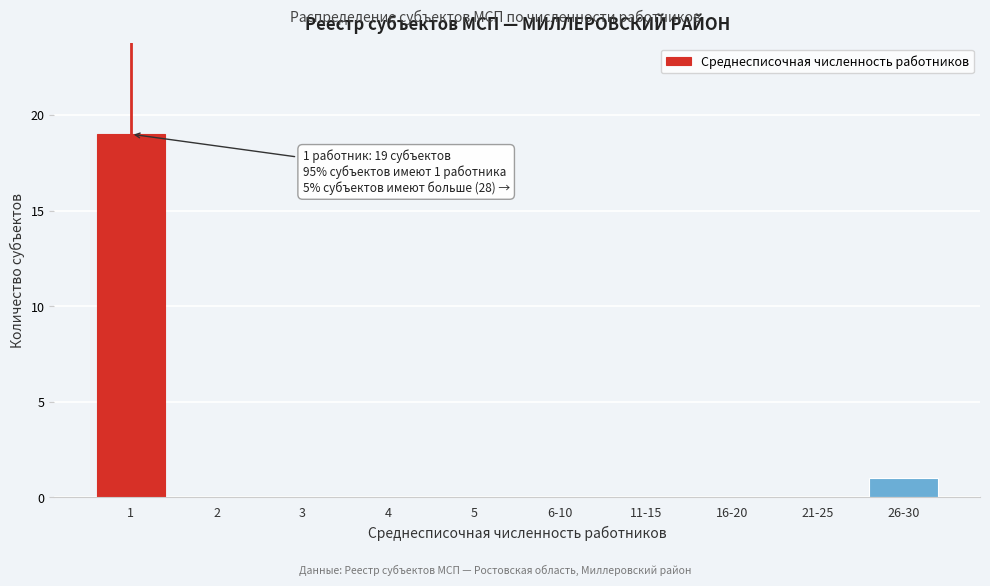

Reading left to right, transcribe all the data shown in this chart.

1=19	2=0	3=0	4=0	5=0	6-10=0	11-15=0	16-20=0	21-25=0	26-30=1